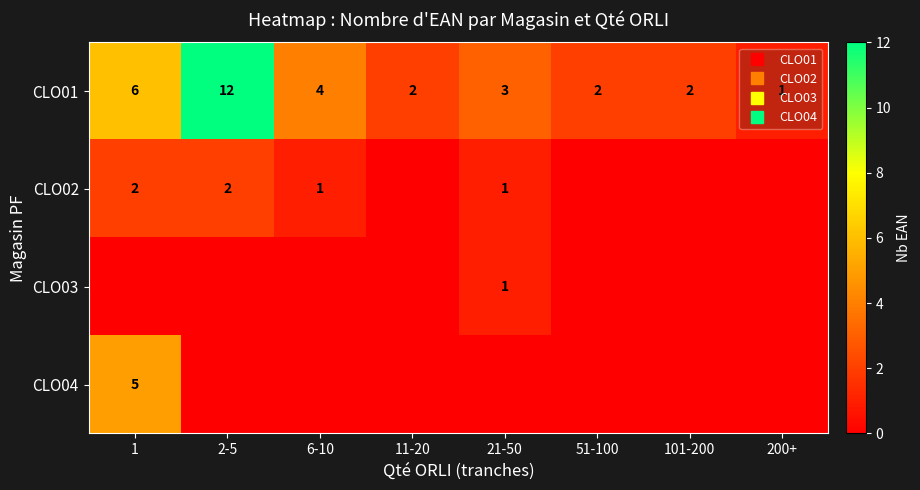

What is the total value across all series at 51-100?

2